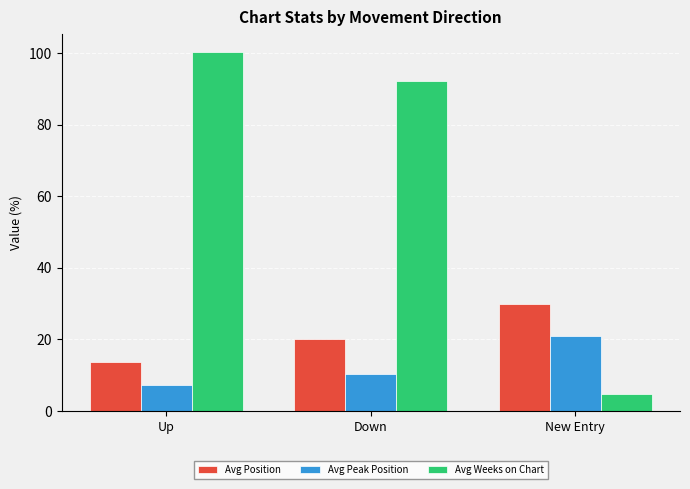

How many values in the Avg Position series are below 20?

1